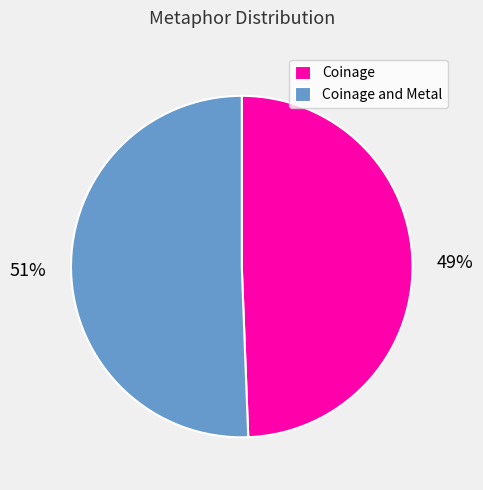

To the nearest percent, what is the average slice percentage?

50%